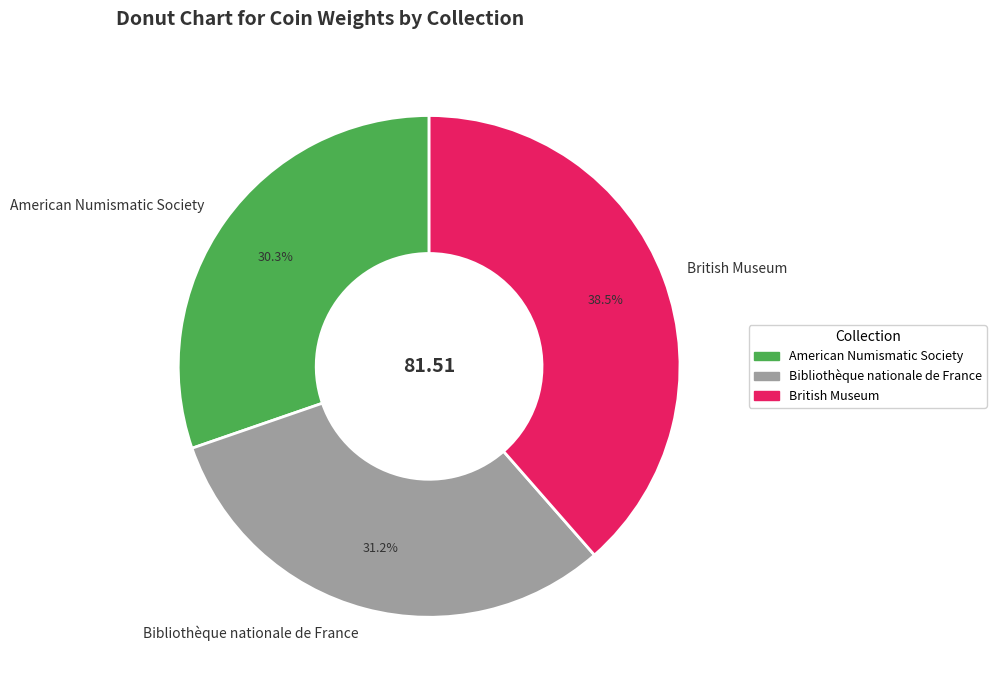

Rank the categories by value from lowest to highest.

American Numismatic Society, Bibliothèque nationale de France, British Museum